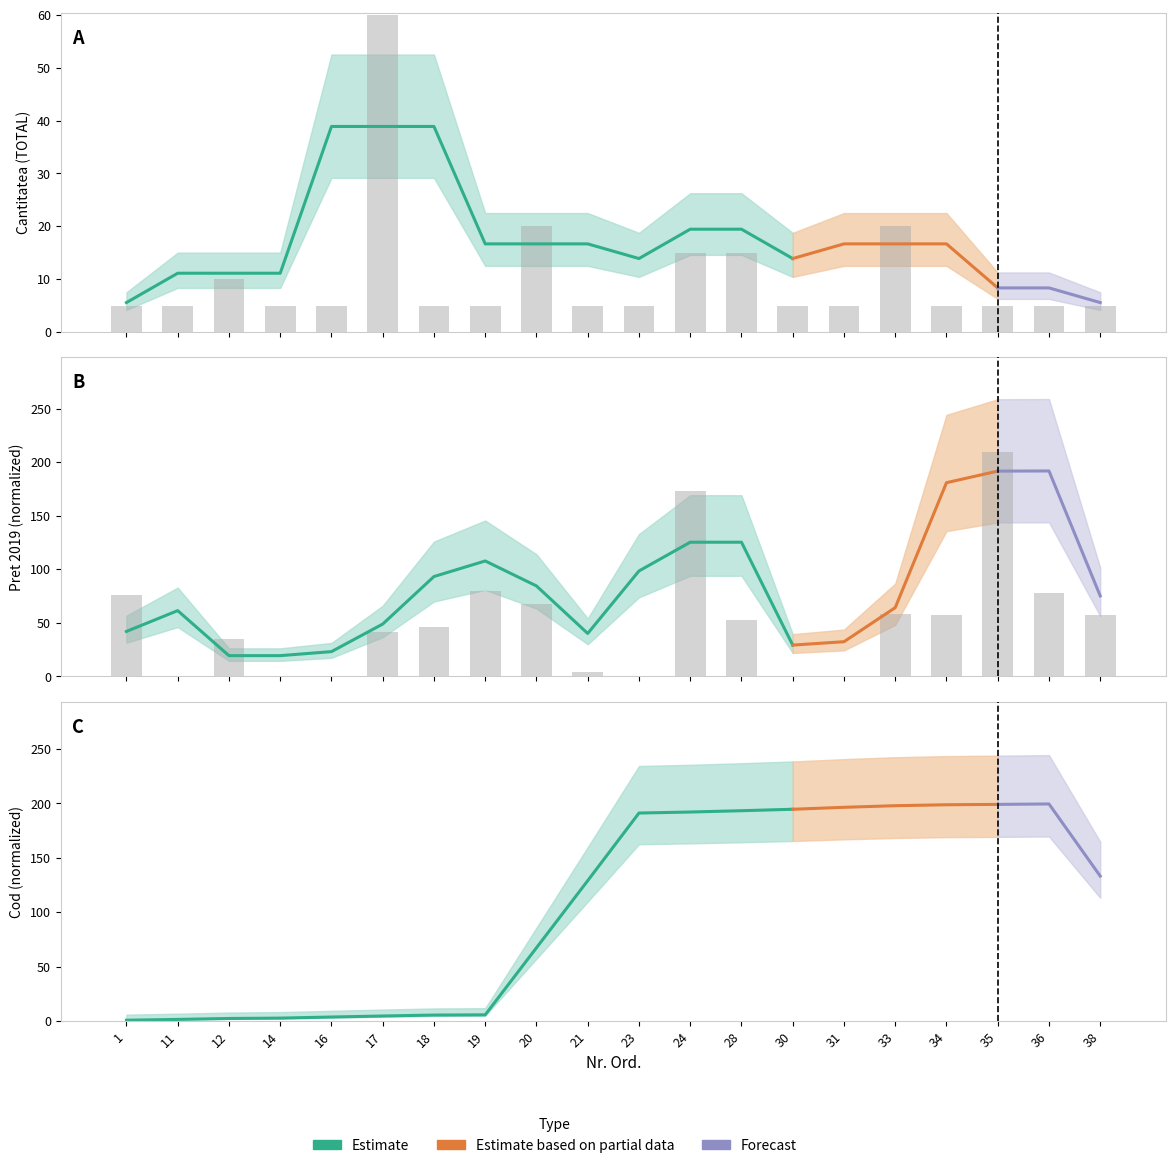

At how many categories does at least one series exceed 191?

1